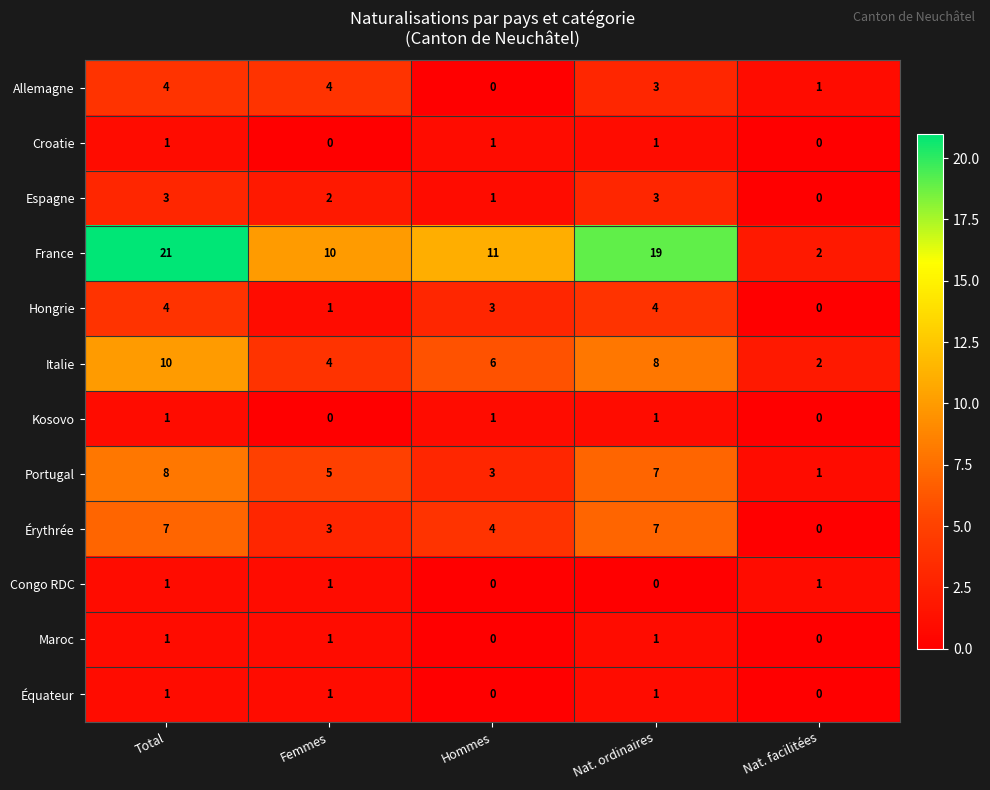

What is the maximum value shown in the chart?

21